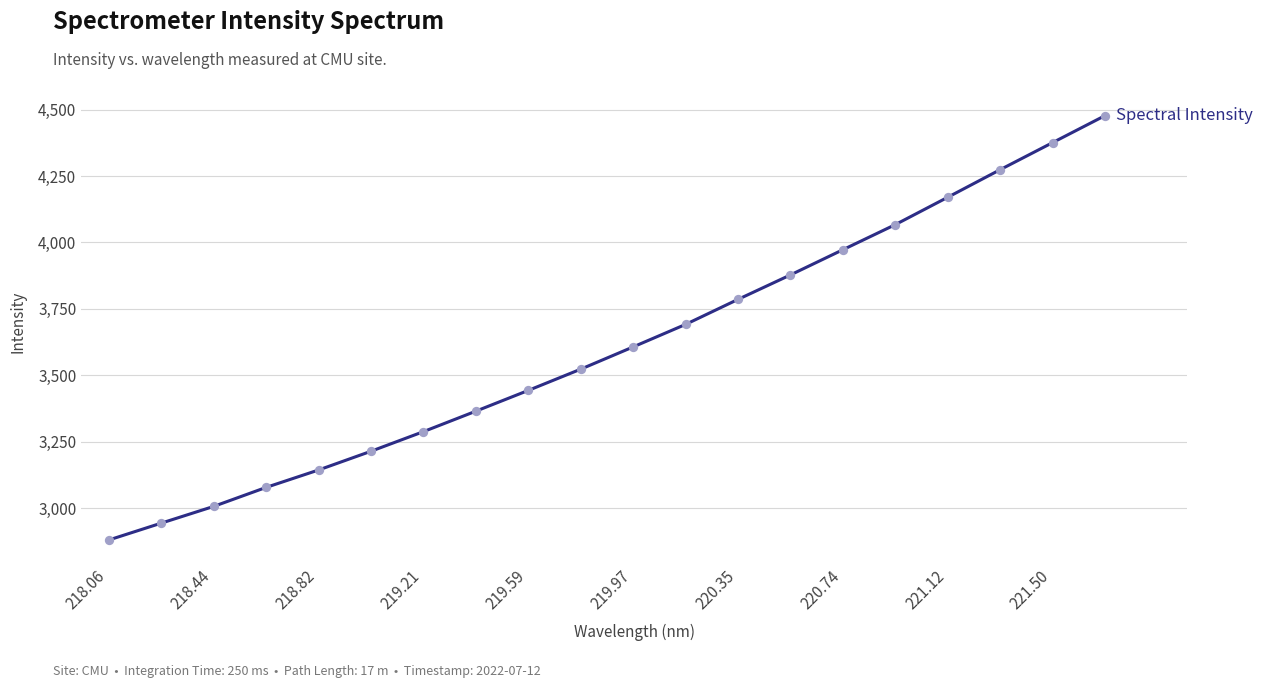

What is the minimum value shown in the chart?

2880.3